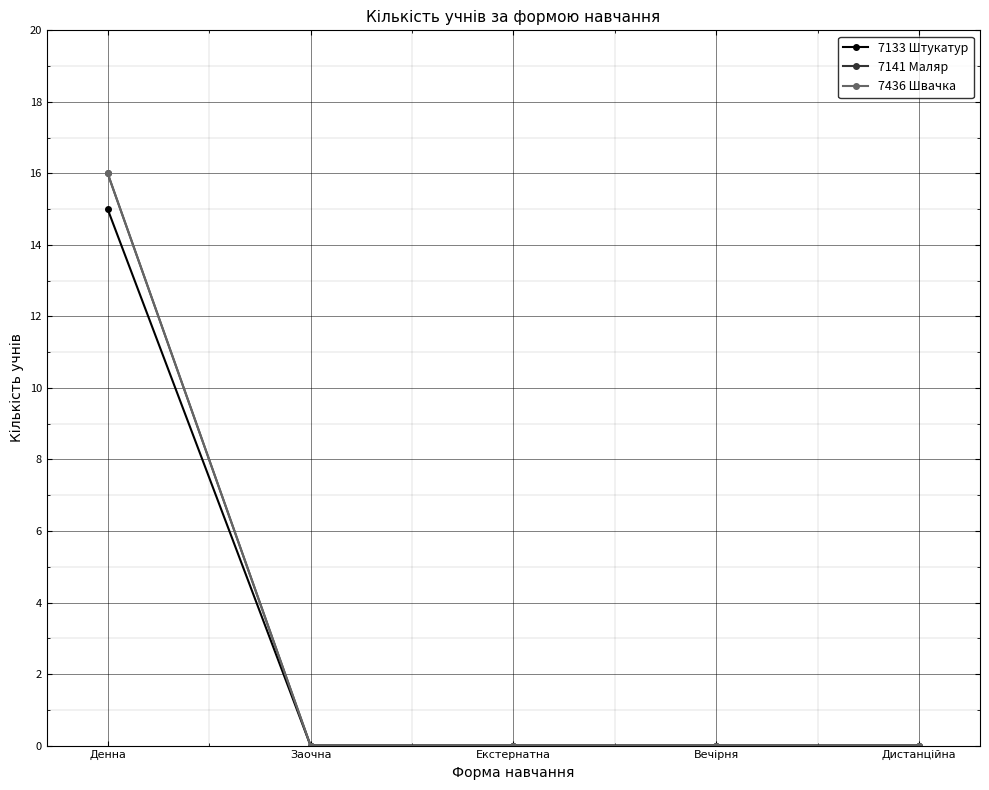

Does the chart display data point markers on the line(s)?

Yes